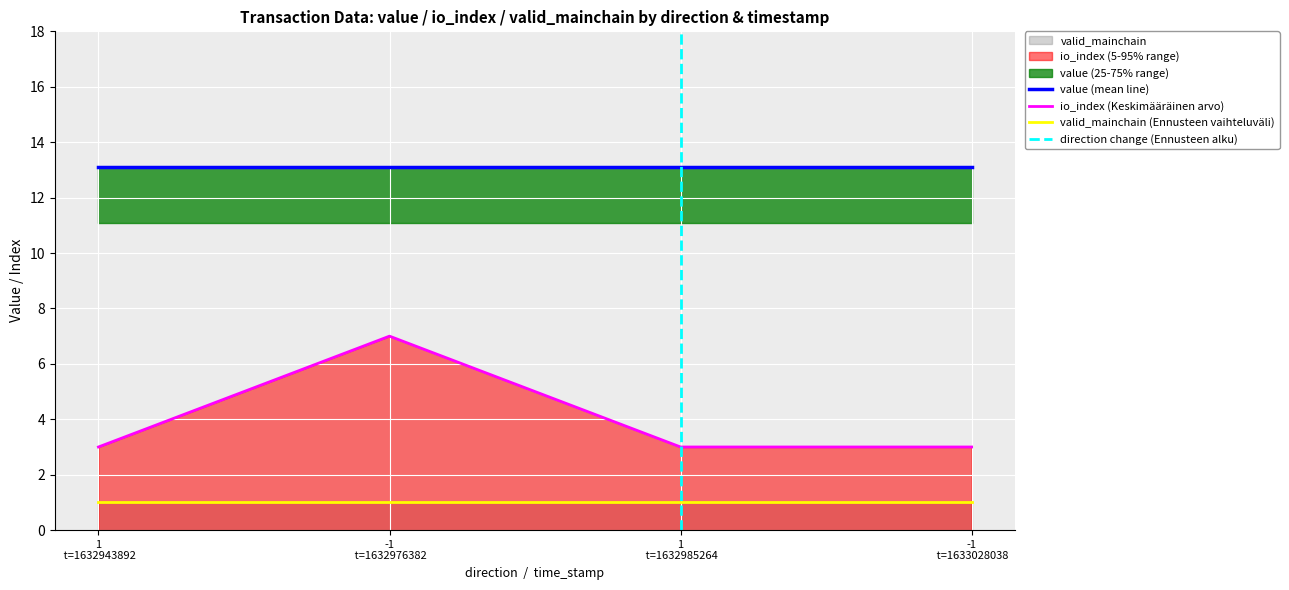

Rank the series by their maximum value, from lowest to highest.

valid_mainchain, io_index, value